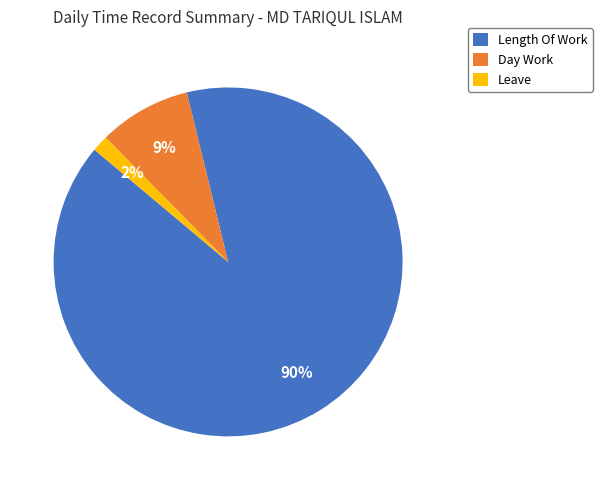

Combined, do Day Work and Leave account for over 50%?

No